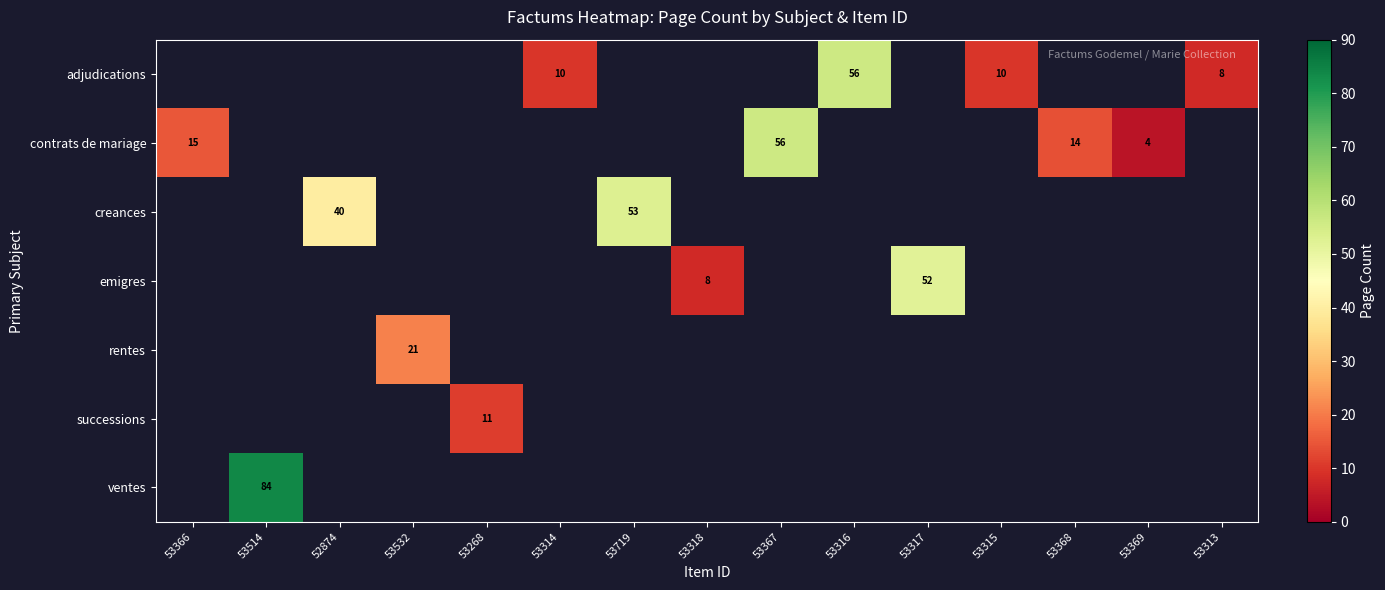

What is the minimum value shown in the chart?

4.0